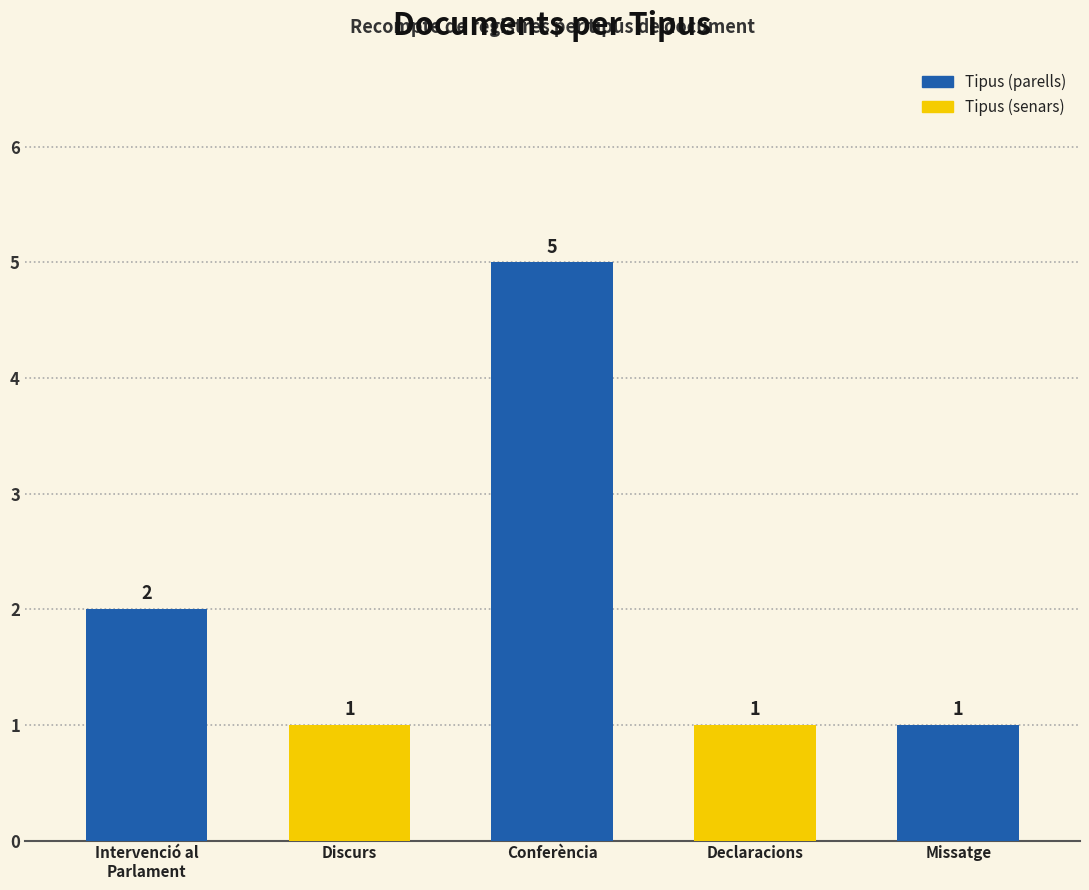

What is the label of the 3rd bar from the left?

Conferència